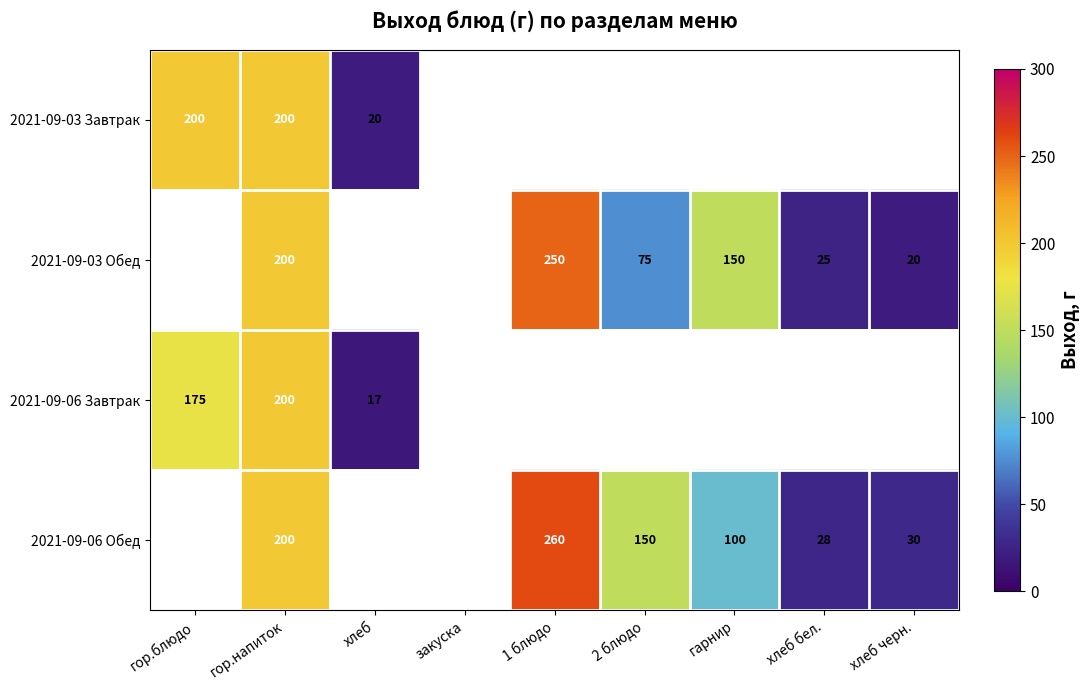

True or false: 2021-09-06 Обед has a value of 150 at 2 блюдо.

True